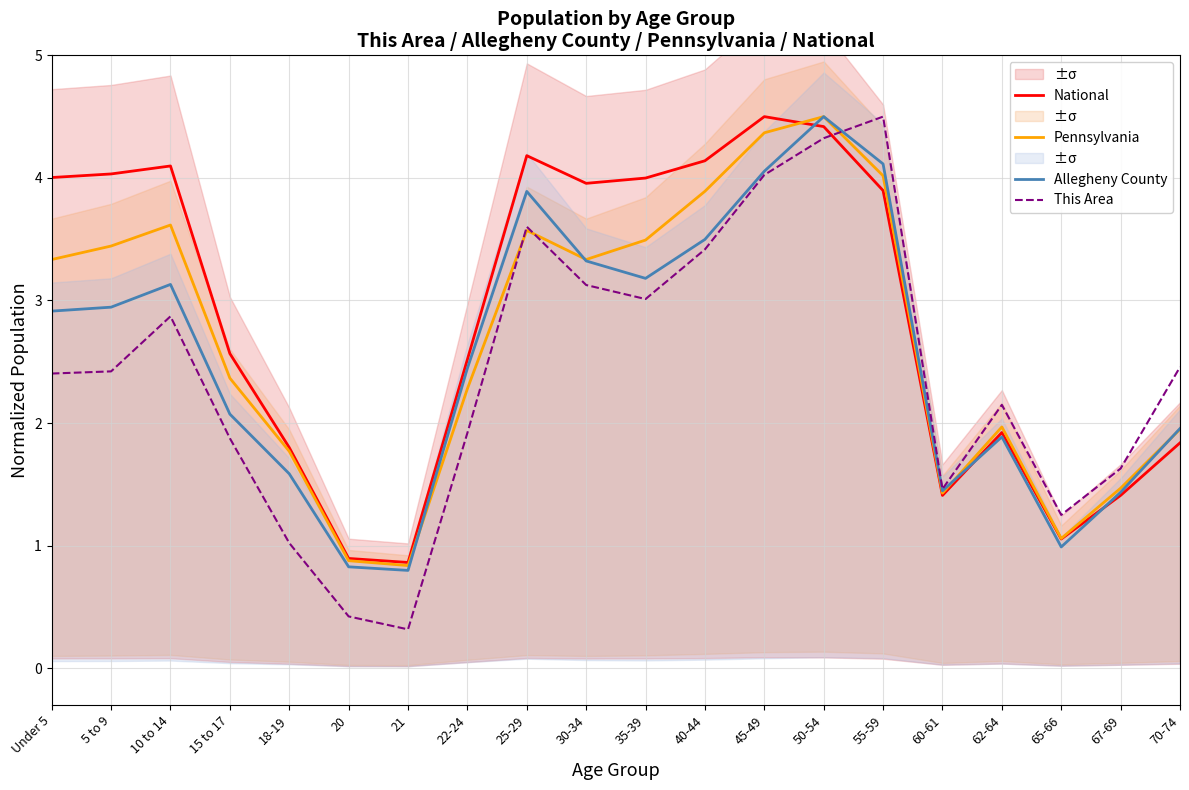

What is the minimum value for This Area?

0.3